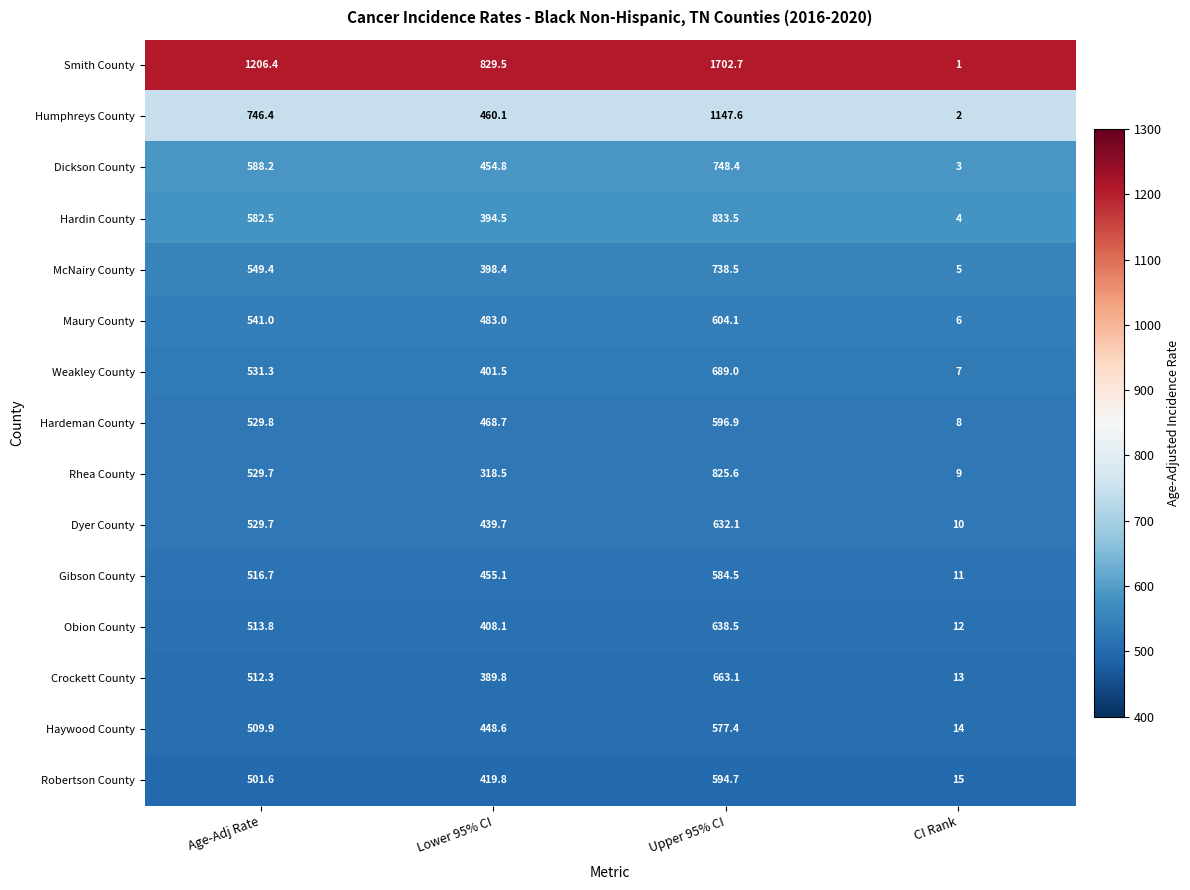

List the series in order of their peak value, lowest first.

Haywood County, Gibson County, Robertson County, Hardeman County, Maury County, Dyer County, Obion County, Crockett County, Weakley County, McNairy County, Dickson County, Rhea County, Hardin County, Humphreys County, Smith County